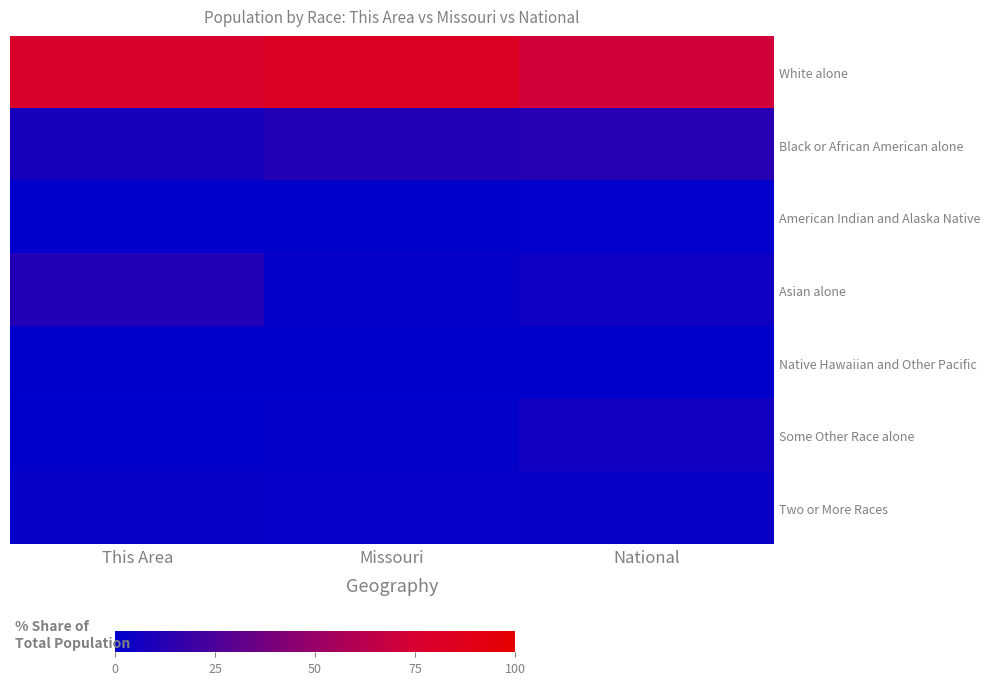

At which category is the sum across all series the highest?

National